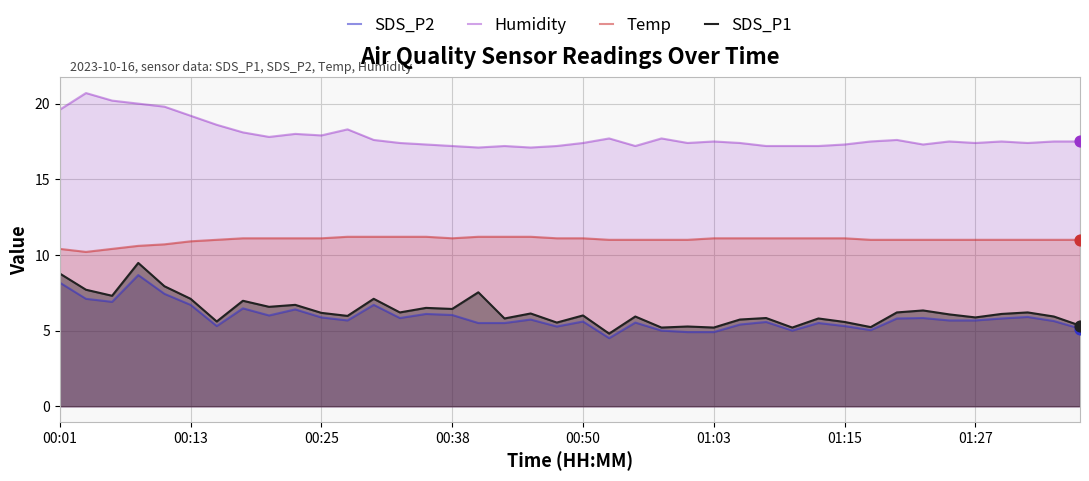

Which series has the largest total across all categories?

Humidity